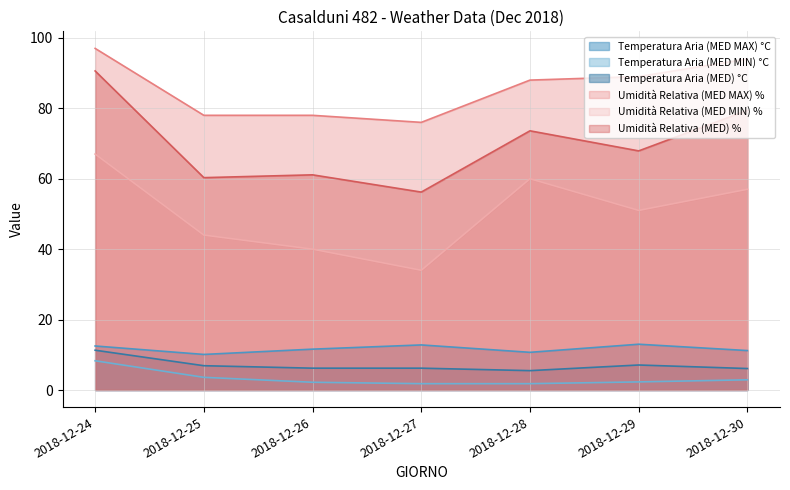

What is the average value of the Umidità Relativa (MED MIN) % series?

50.4